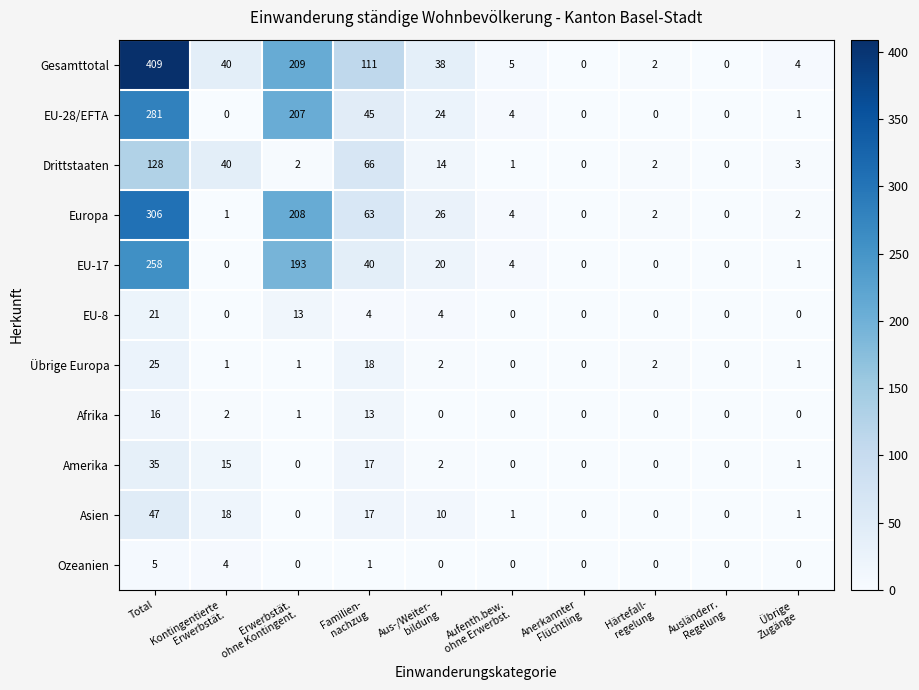

List the series in order of their peak value, lowest first.

Ozeanien, Afrika, EU-8, Übrige Europa, Amerika, Asien, Drittstaaten, EU-17, EU-28/EFTA, Europa, Gesamttotal